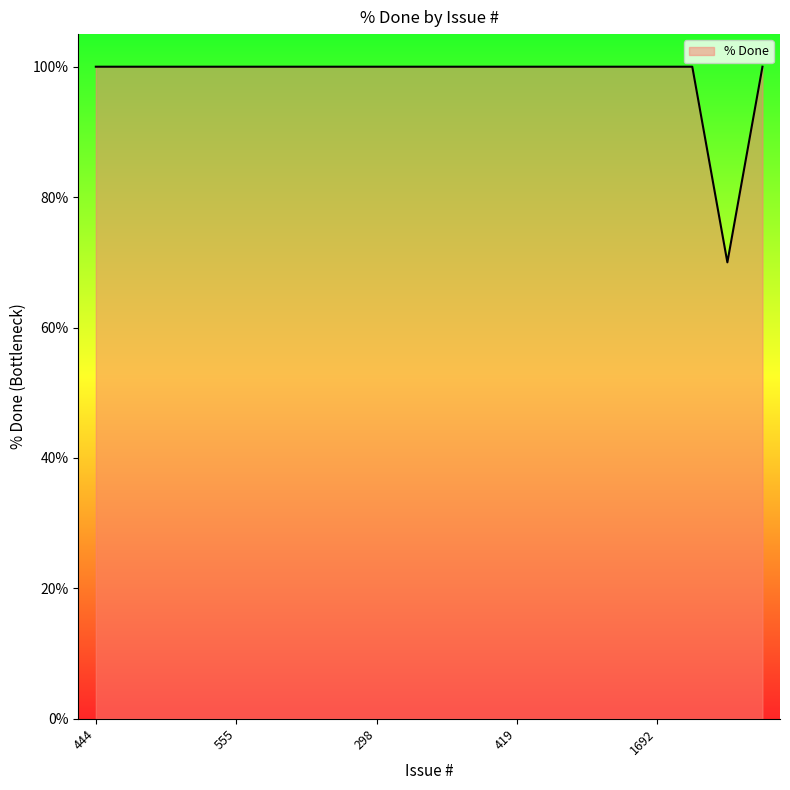

What is the greatest value displayed?

100